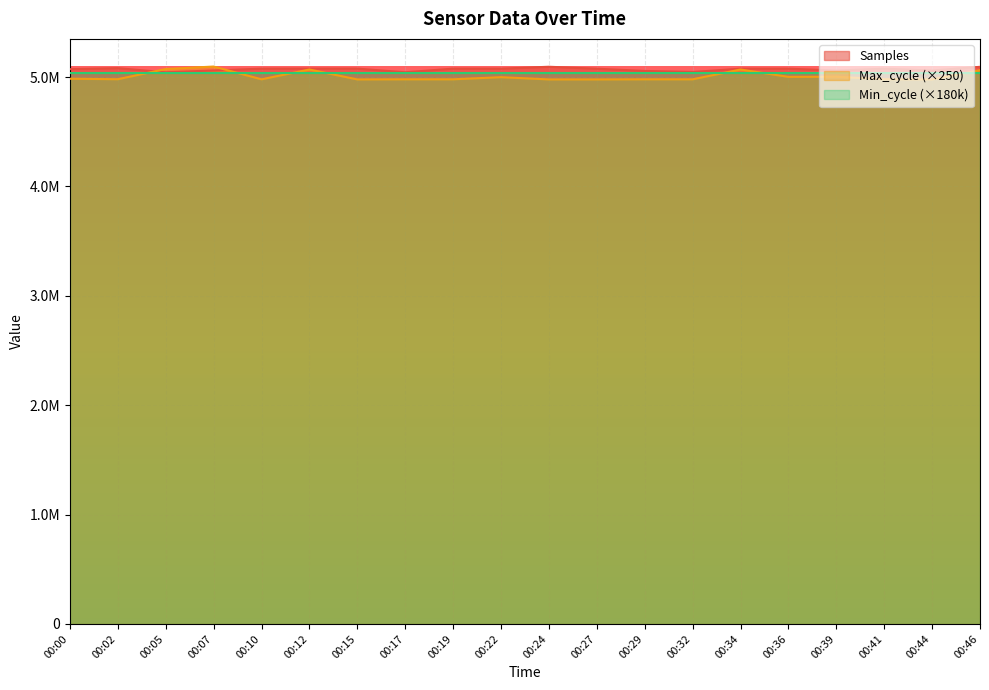

Which category has the highest value in the Max_cycle series?

00:07